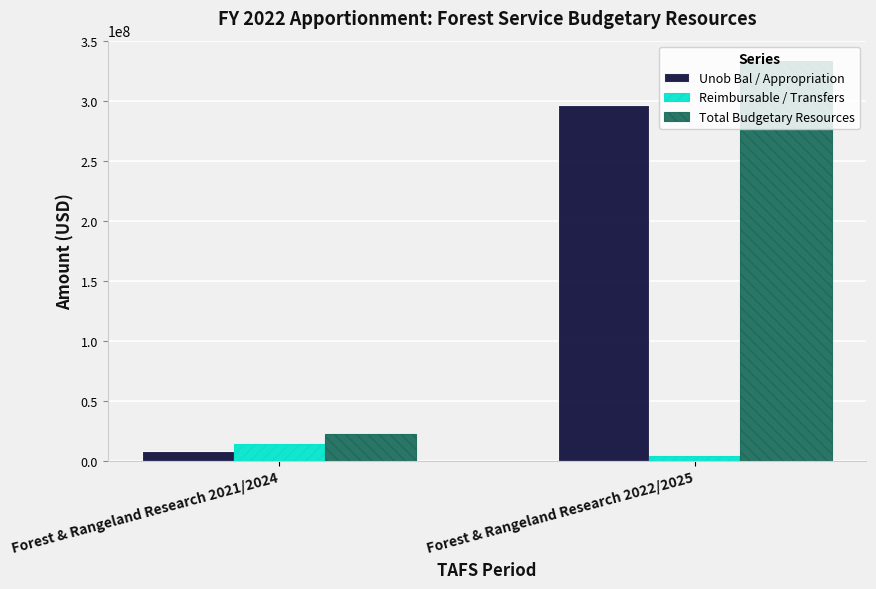

Which category has the highest value across all series?

Forest & Rangeland Research 2022/2025